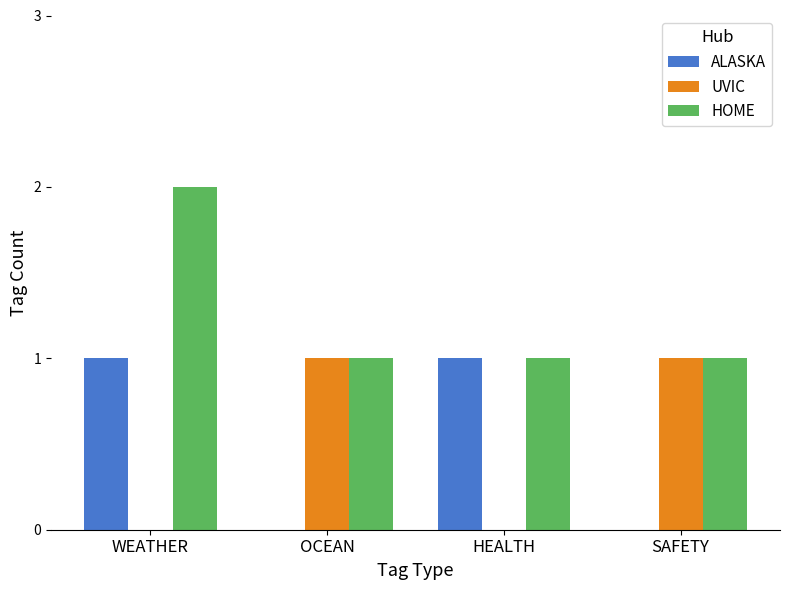

Reading right to left, what are all the values shown in this chart?

ALASKA: 0	1	0	1
UVIC: 1	0	1	0
HOME: 1	1	1	2